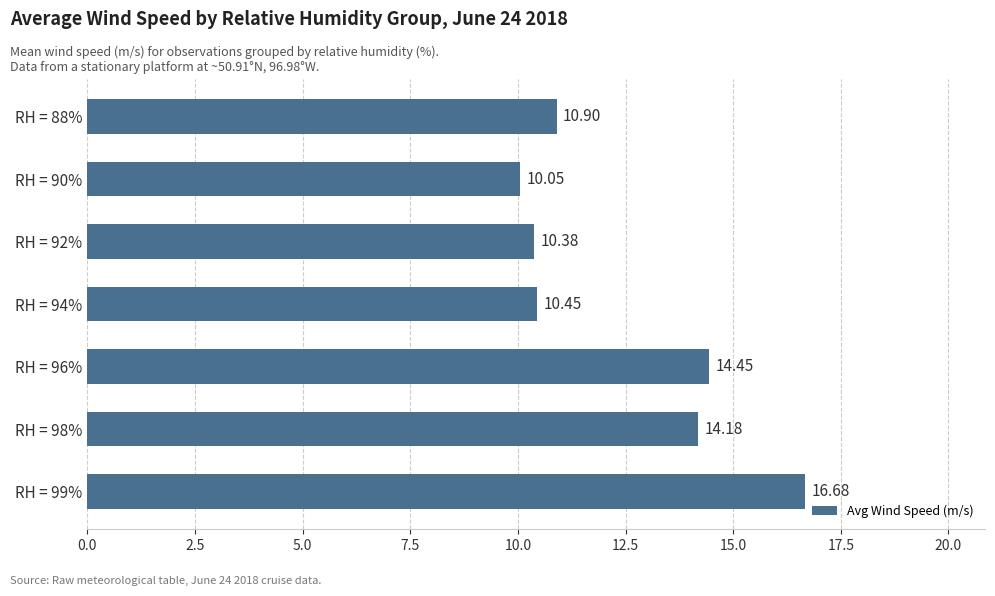

How many bars are there in total?

7